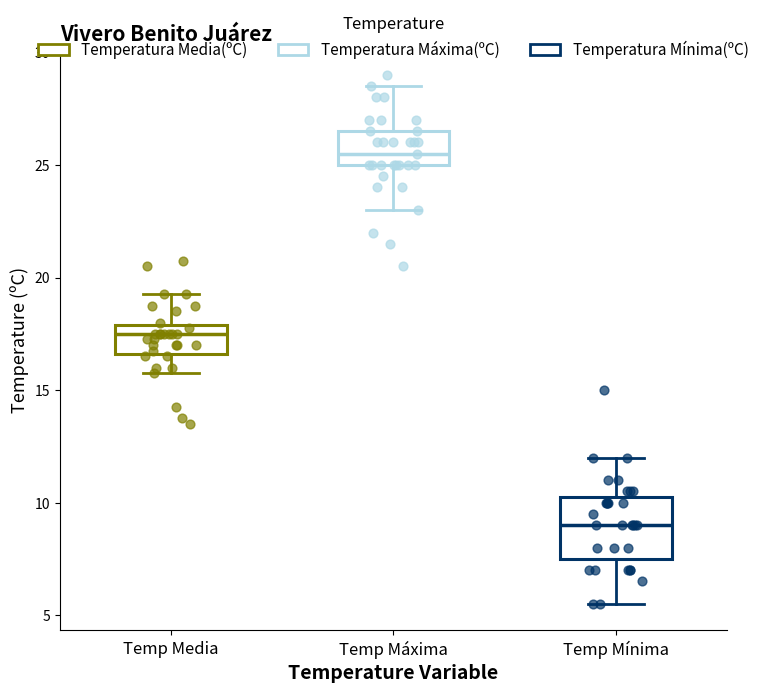

Which box has the lowest median line?

Temp Mínima